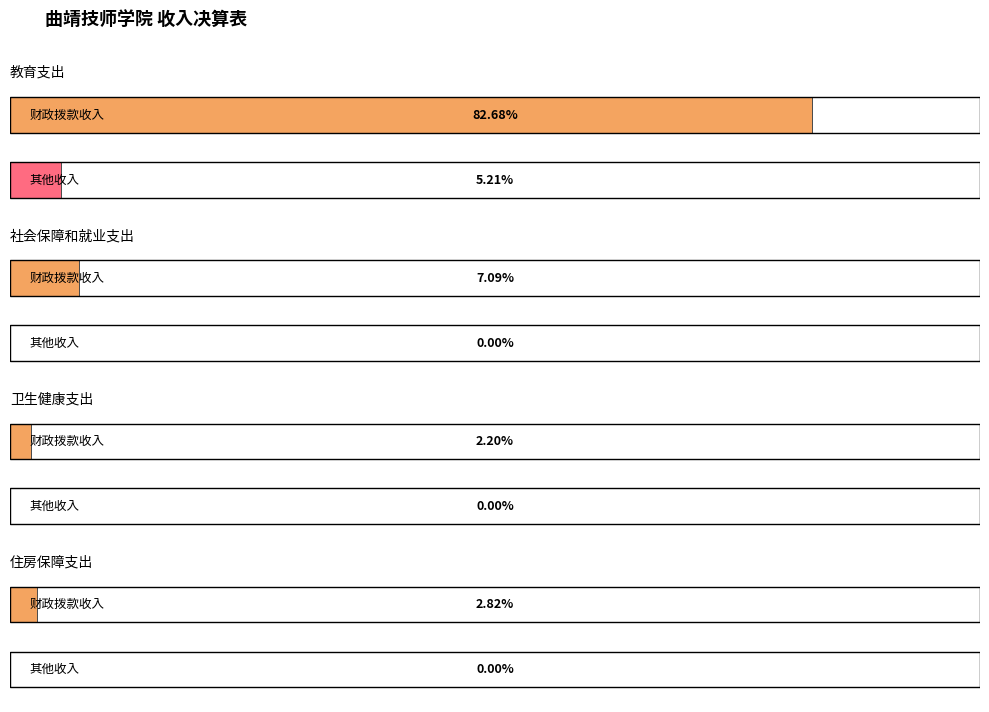

At how many categories does at least one series exceed 4020?

1